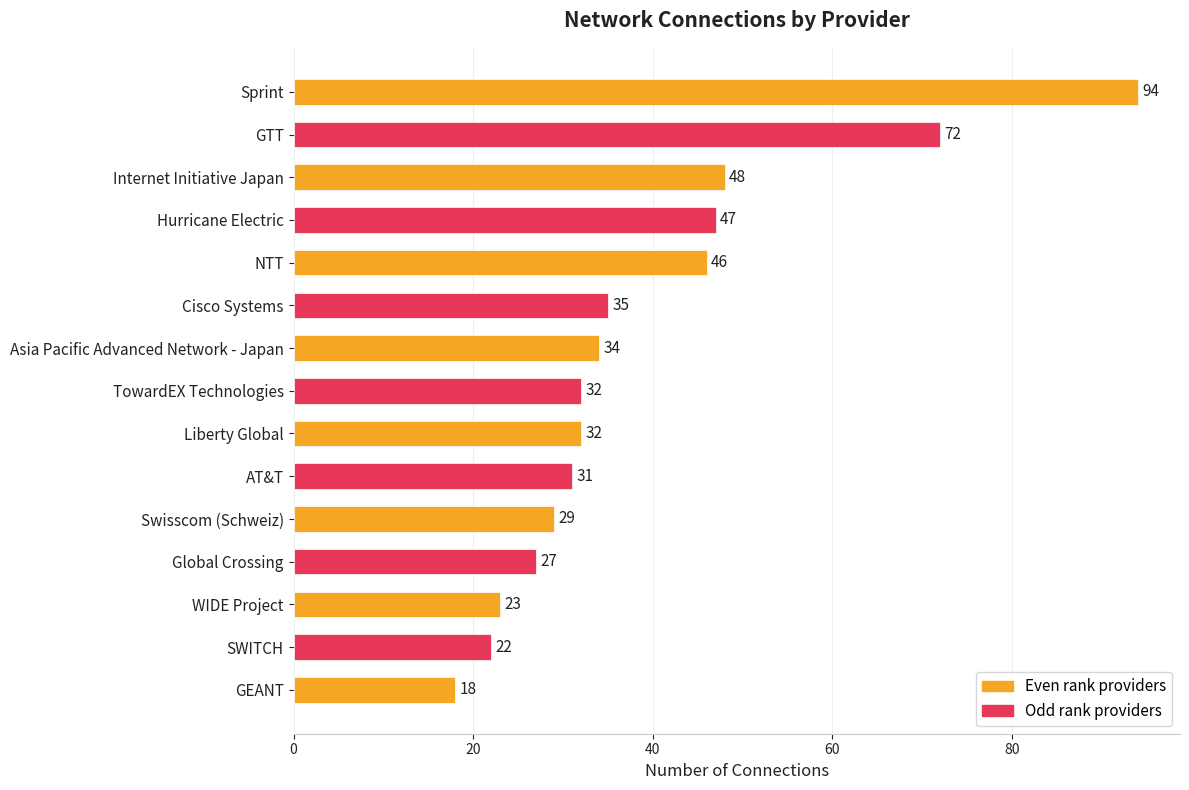

What is the minimum value shown in the chart?

18